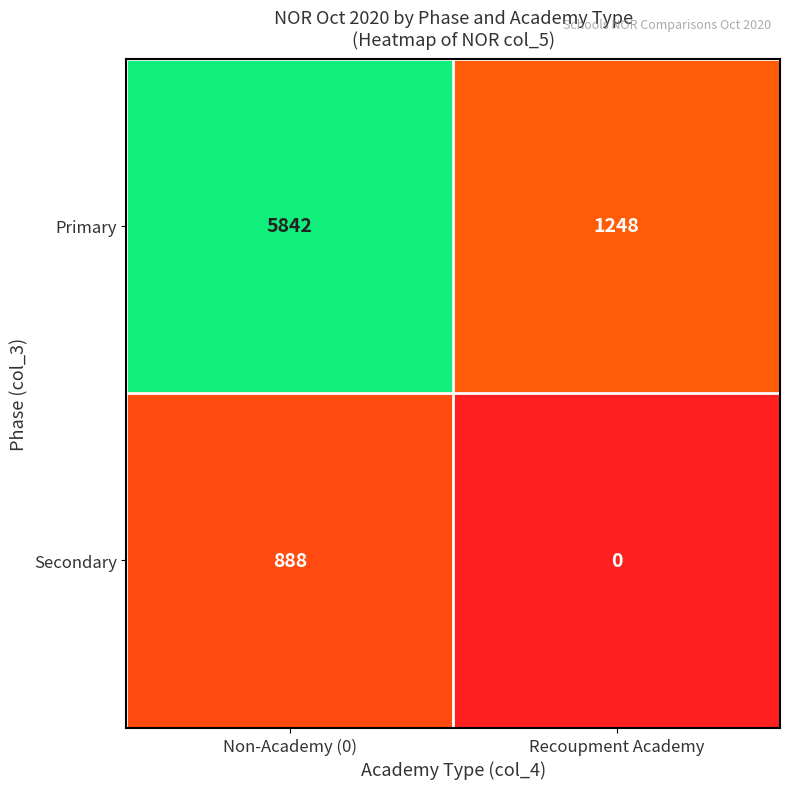

How many series are shown in this chart?

2